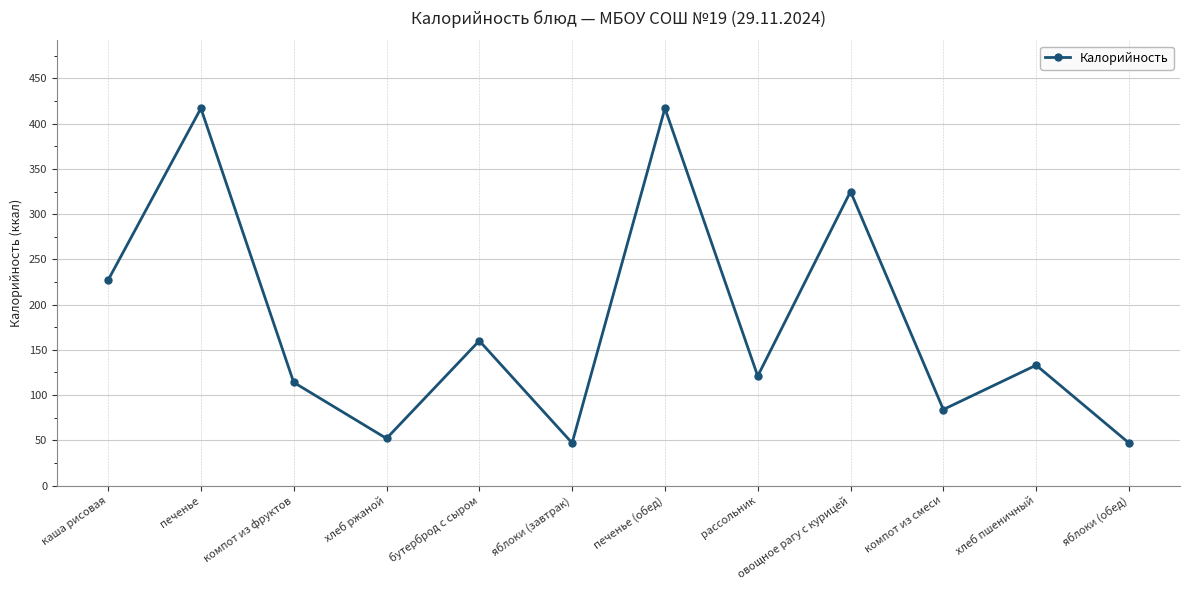

At which label does the data first exceed 133?

каша рисовая